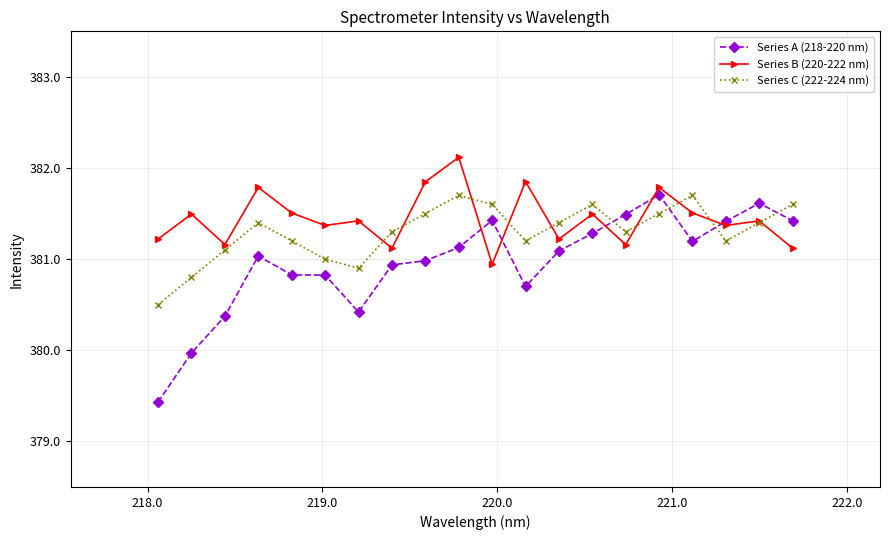

What is the value of the Series B (220-222 nm) point at the 9th from the left?

381.8